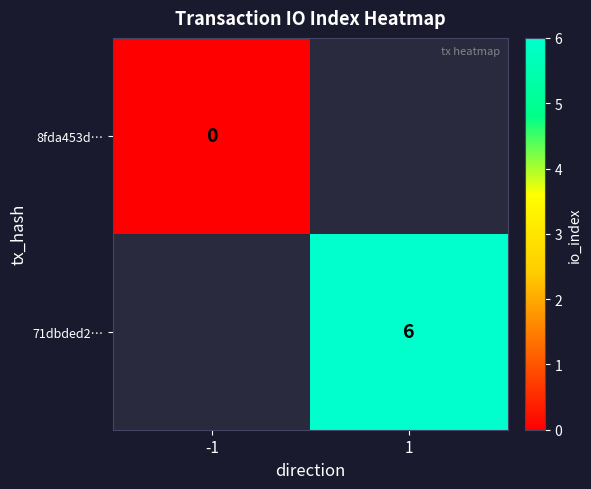

Rank the series at -1 from highest to lowest value.

8fda453d…, 71dbded2…